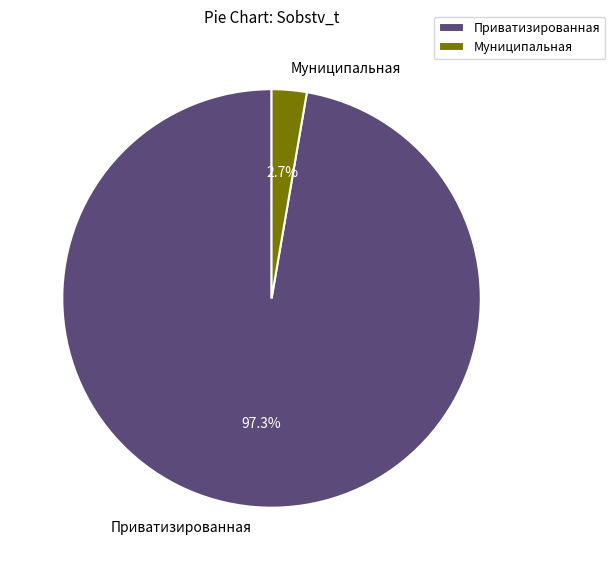

Between Муниципальная and Приватизированная, which is larger?

Приватизированная